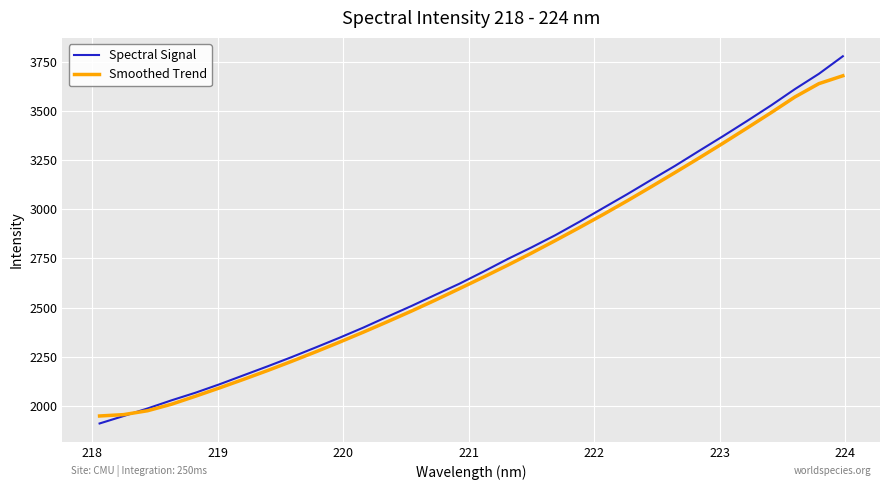

What is the maximum value for Smoothed Trend?

3679.7